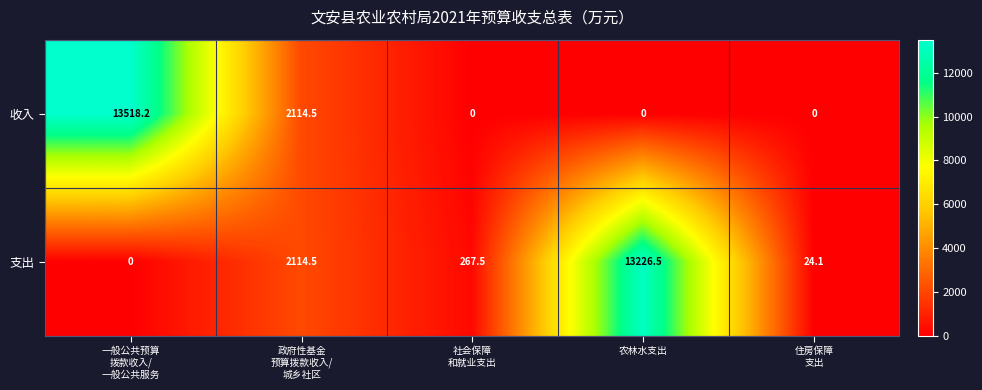

Reading right to left, what are all the values shown in this chart?

收入: 0.0	0.0	0.0	2114.5	13518.2
支出: 24.1	13226.5	267.5	2114.5	0.0